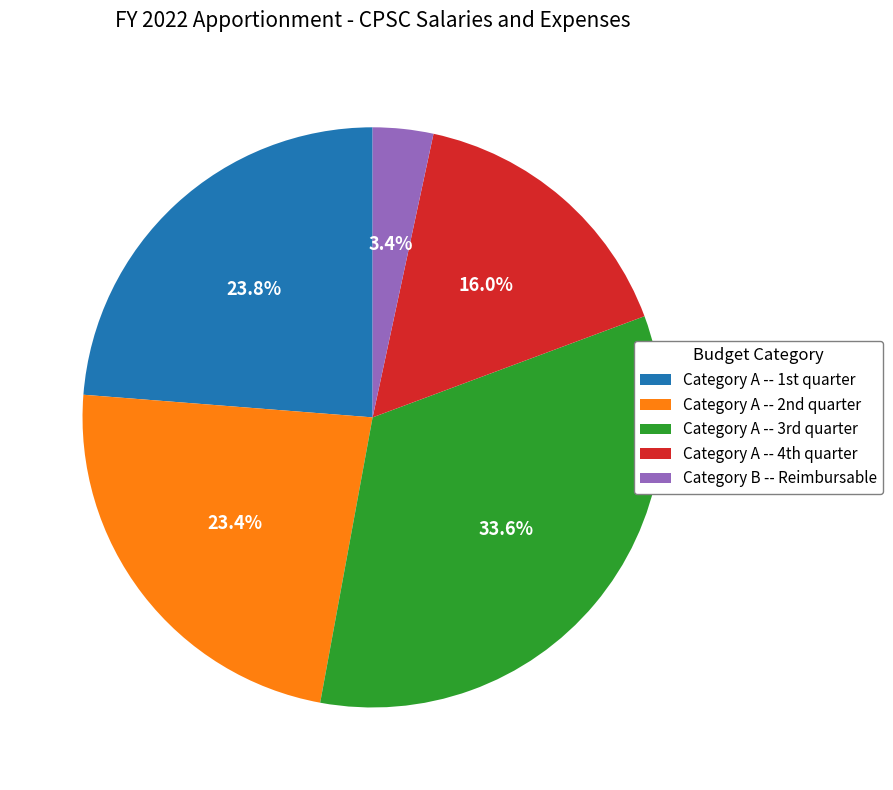

How many slices are in this pie chart?

5